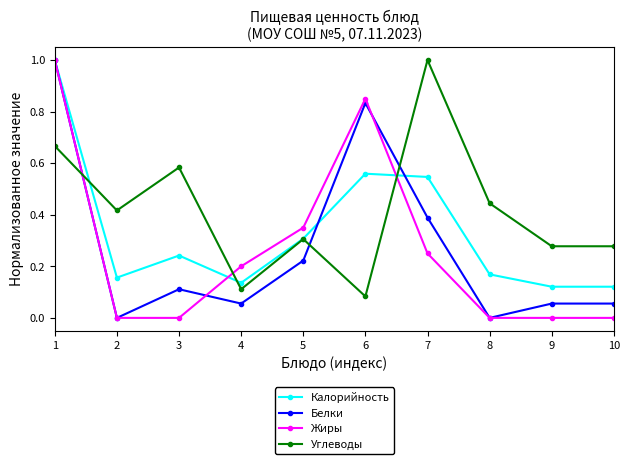

What is the sum of all Калорийность values?

3.4